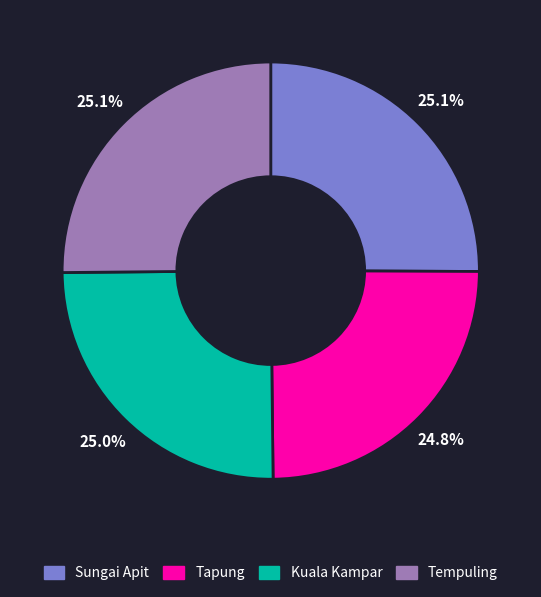

Does Tapung account for over 50% of the chart?

No